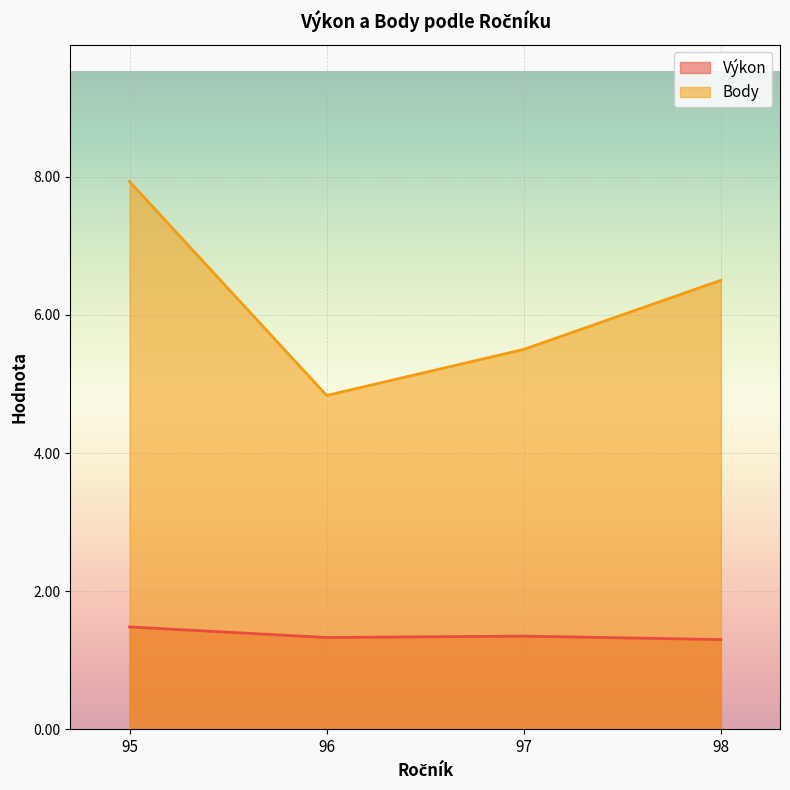

Rank the series by their average value, from lowest to highest.

Výkon, Body